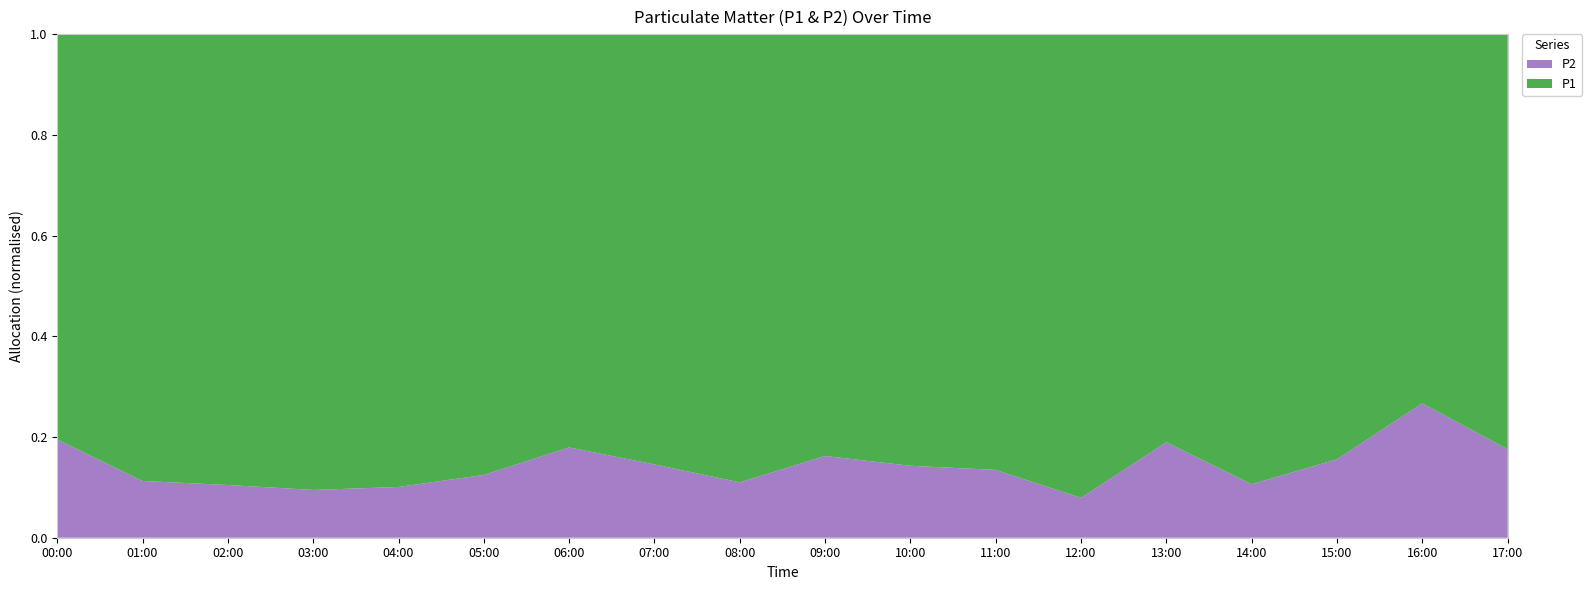

Reading left to right, list all the values displayed in this chart.

P1: 6.5	6.3	5.7	4.8	4.7	6.9	6.2	5.9	5.7	4.1	4.8	4.5	6.0	6.1	5.3	8.7	5.2	6.6
P2: 1.6	0.8	0.7	0.5	0.5	1.0	1.4	1.0	0.7	0.8	0.8	0.7	0.5	1.4	0.6	1.6	1.9	1.4